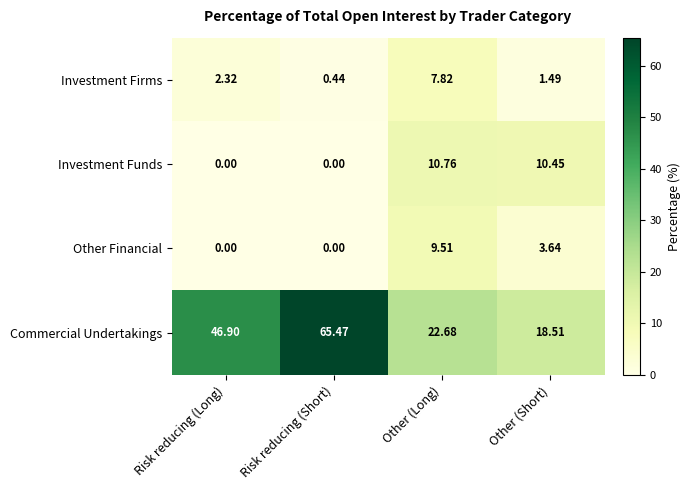

At which label does Investment Firms first exceed 2?

Risk reducing (Long)